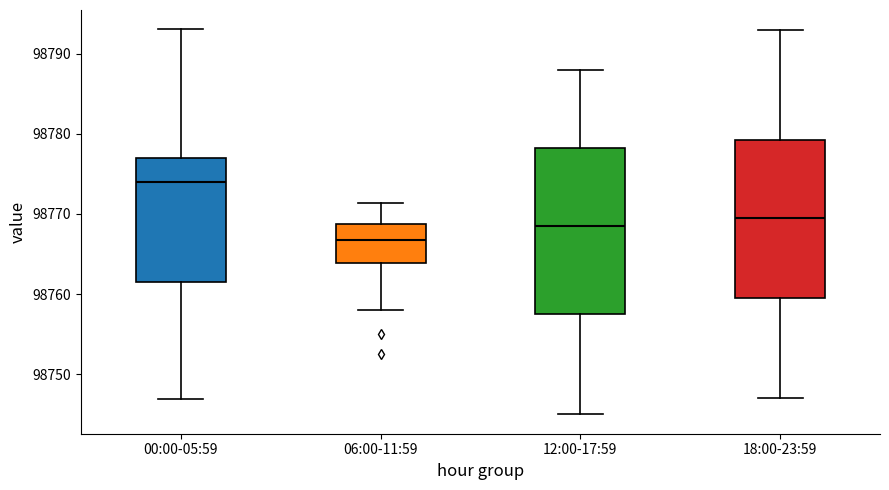

Reading left to right, transcribe this box plot: for each box, give where its median line is, the range the box spans, and where its two whiskers end, as read against the y-axis. The values are not printed on the chart, so give them approximately, as read against the axis.

00:00-05:59: median 98774, box 98762 to 98777, whiskers 98747 to 98793
06:00-11:59: median 98767, box 98764 to 98769, whiskers 98758 to 98771
12:00-17:59: median 98769, box 98758 to 98778, whiskers 98745 to 98788
18:00-23:59: median 98770, box 98760 to 98779, whiskers 98747 to 98793